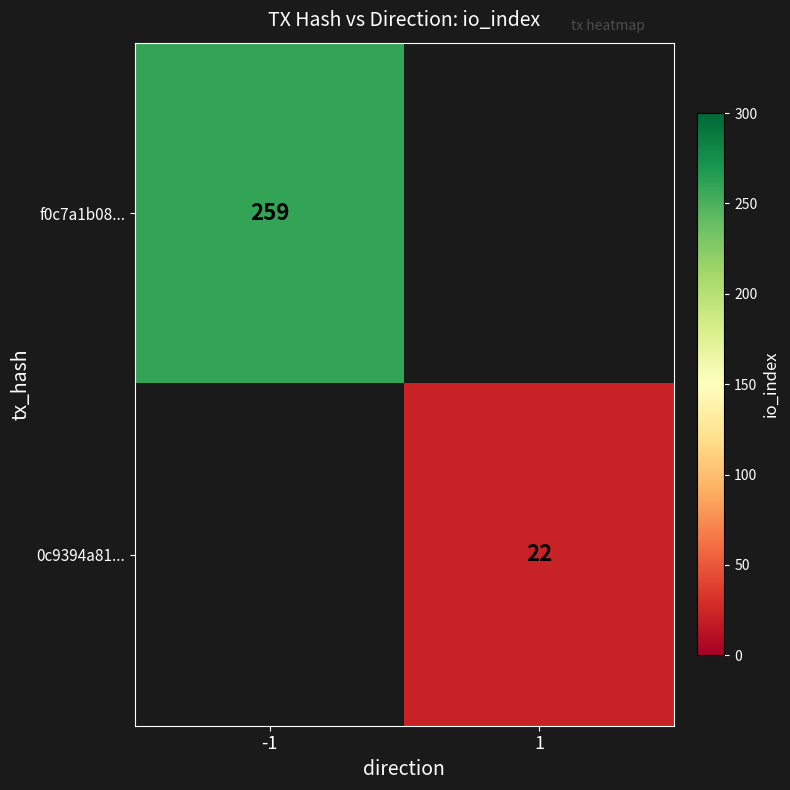

True or false: f0c7a1b08... has a value of 148 at -1.

False